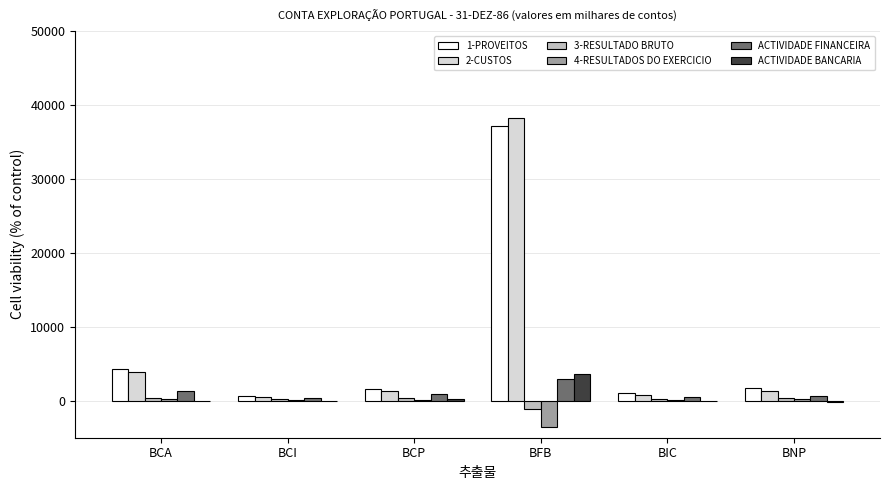

What is the sum of all 1-PROVEITOS values?

46558